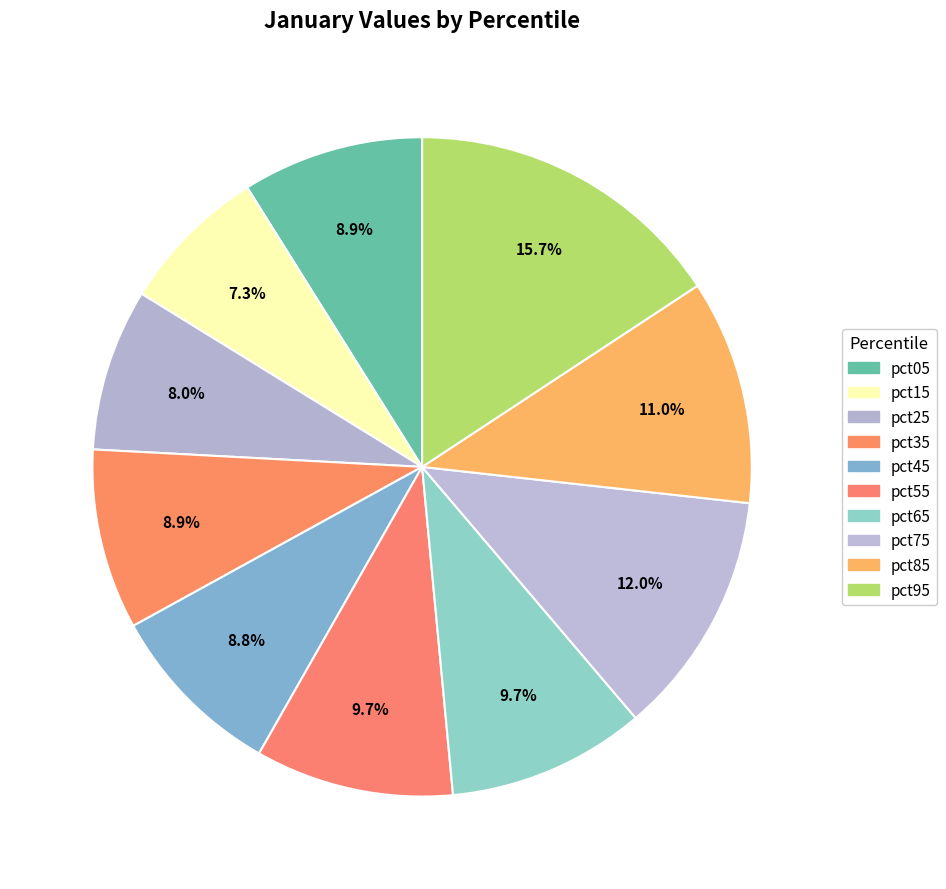

Rank the categories by value from highest to lowest.

pct95, pct75, pct85, pct55, pct65, pct05, pct35, pct45, pct25, pct15